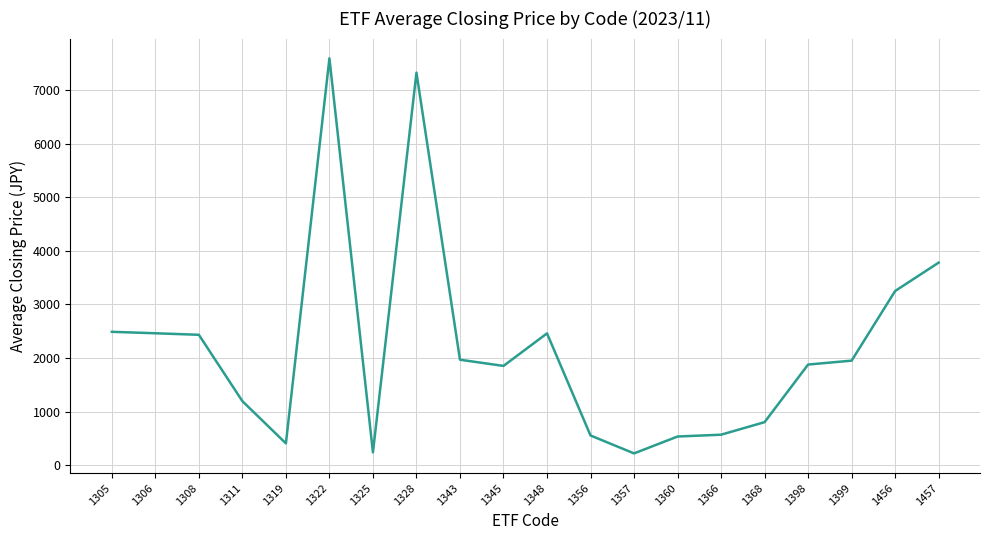

How many lines are shown in the chart?

1